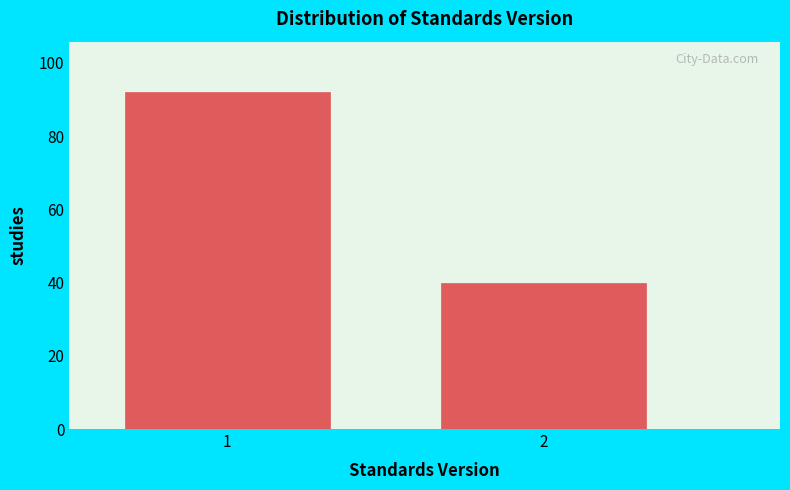

Reading left to right, transcribe all the data shown in this chart.

1=92	2=40